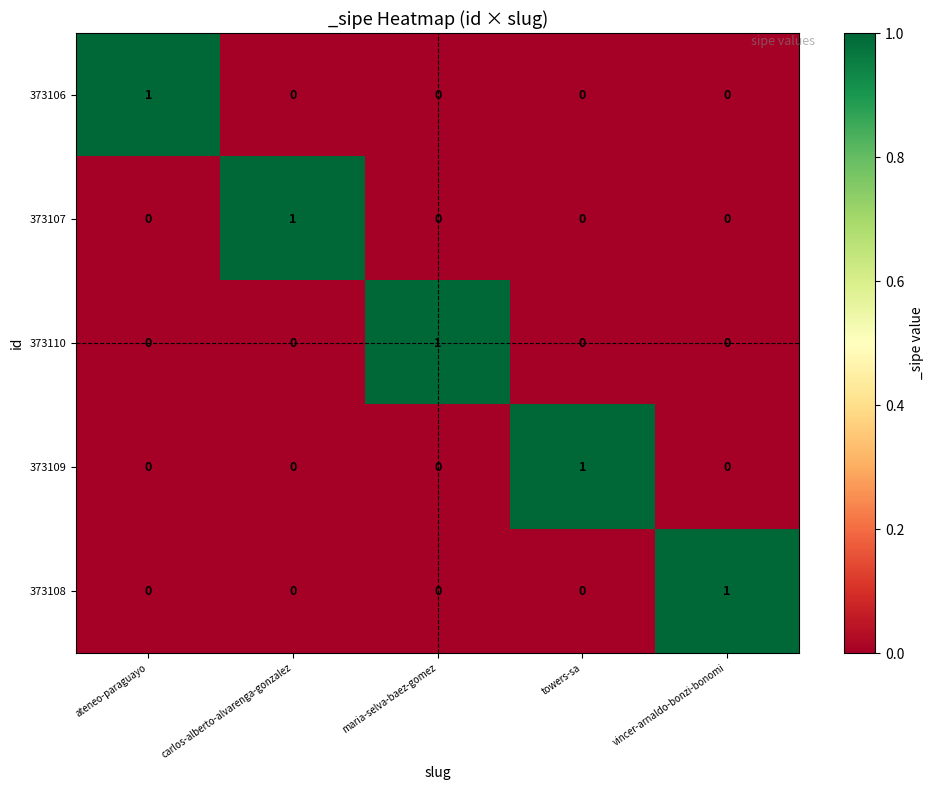

Is it true that 373109 equals -1 at vincer-arnaldo-bonzi-bonomi?

False